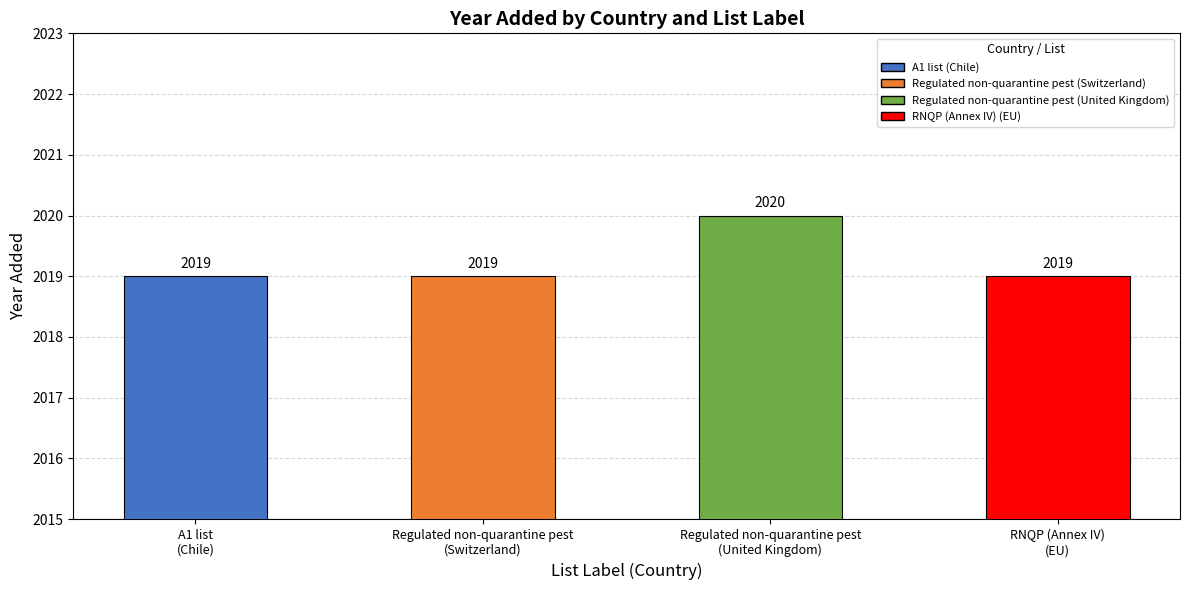

Between Regulated non-quarantine pest
(United Kingdom) and Regulated non-quarantine pest
(Switzerland), which is larger?

Regulated non-quarantine pest
(United Kingdom)